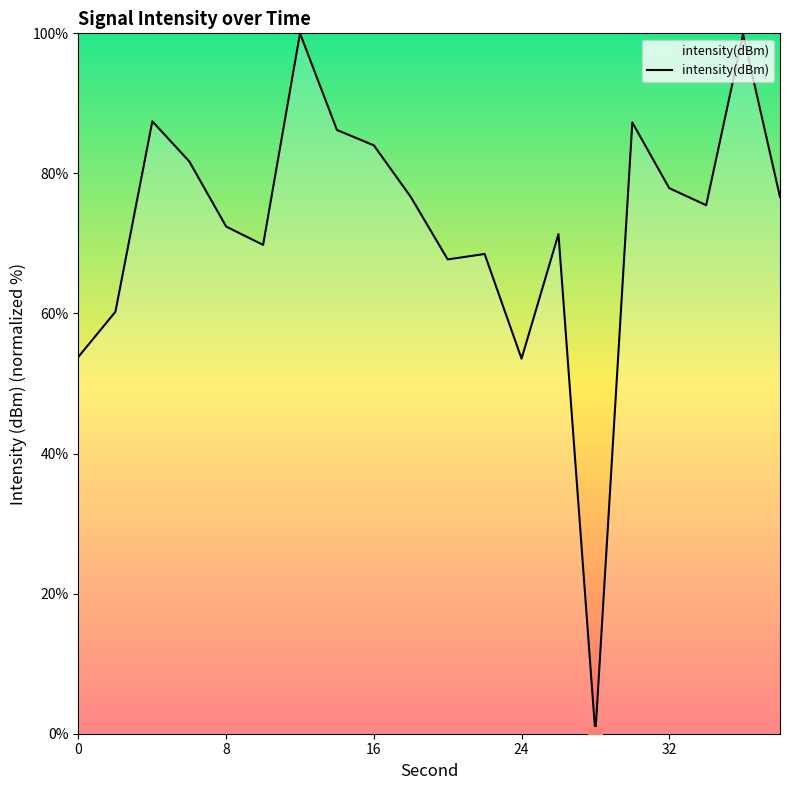

What is the maximum value shown in the chart?

100.0